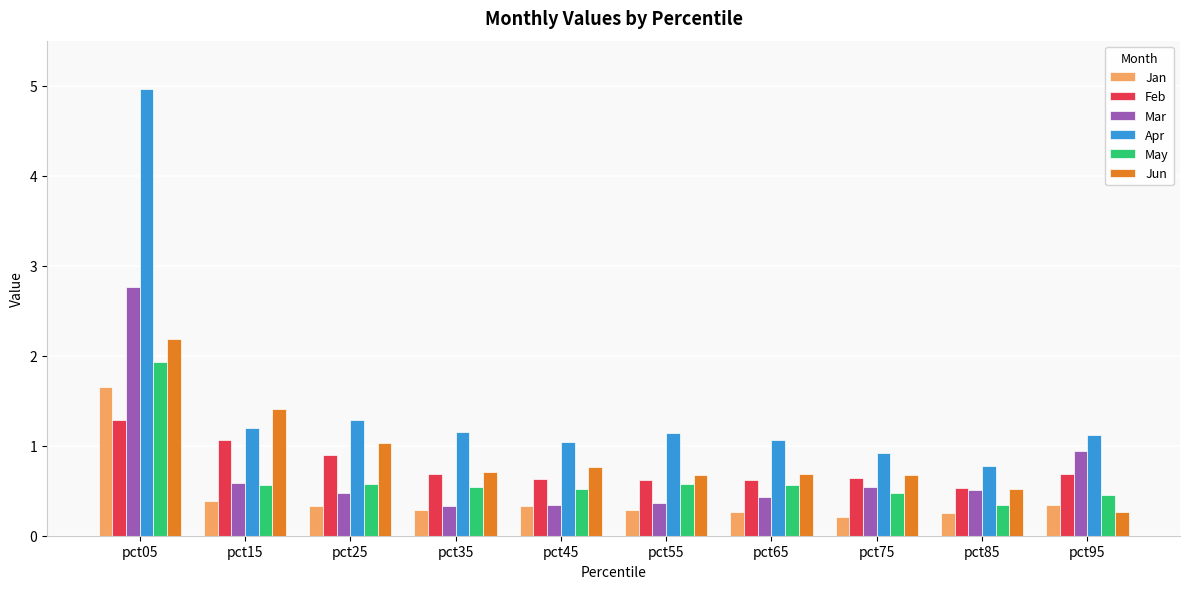

Between pct15 and pct85, which series saw the biggest shift?

Jun